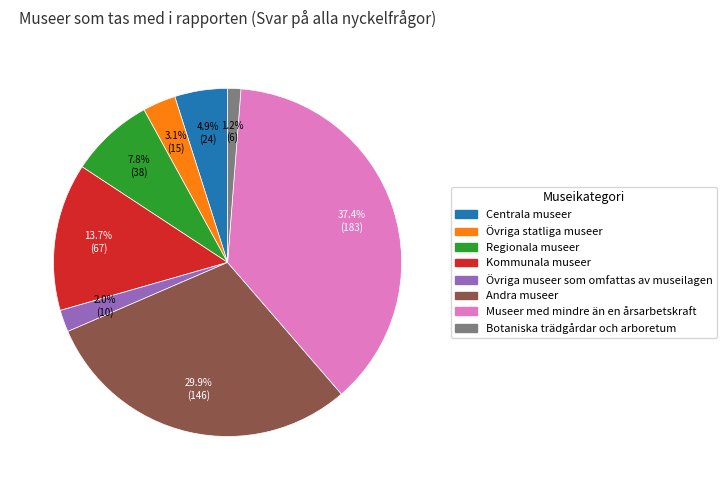

Is there a majority slice in this chart?

No